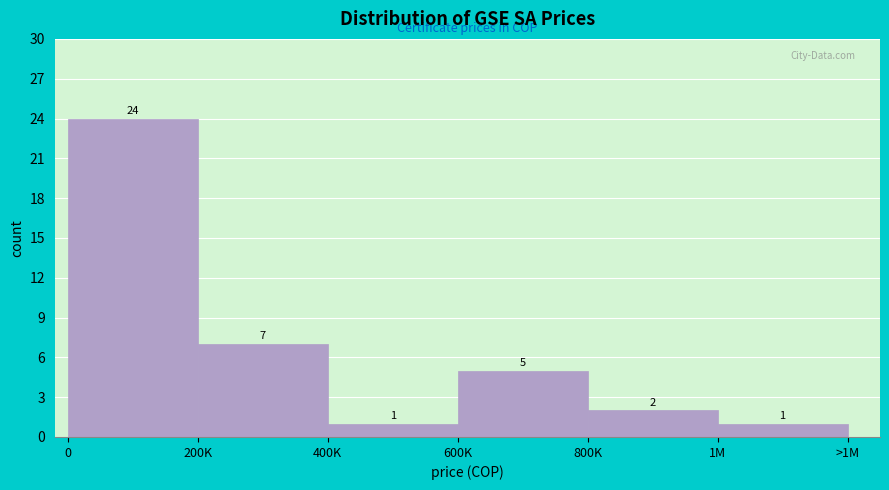

Reading right to left, extract all data points from this chart.

1	2	5	1	7	24